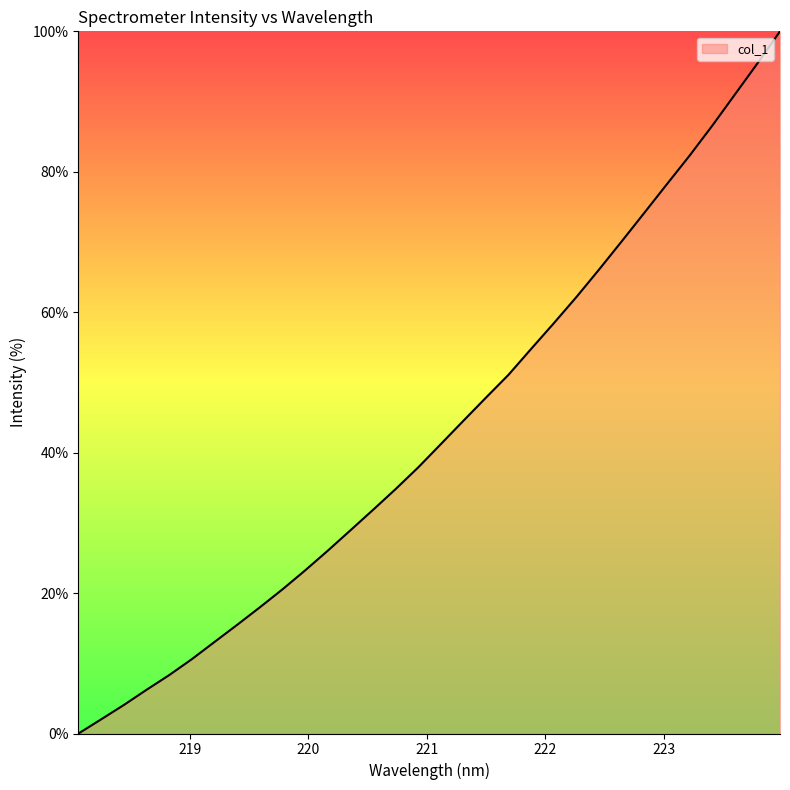

What is the difference between the maximum and minimum values?

100.0